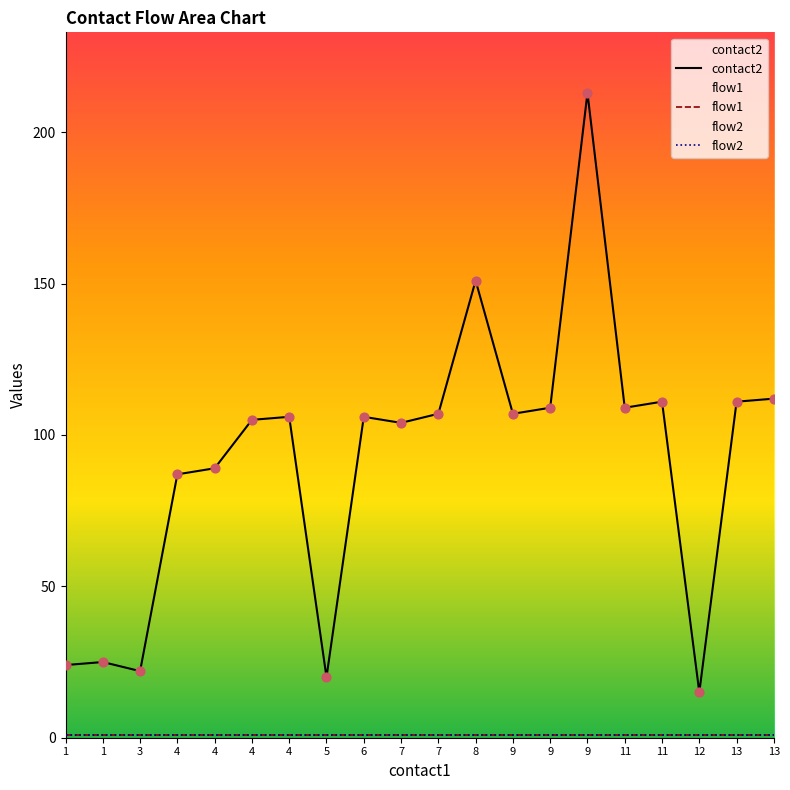

At which category is the sum across all series the highest?

9